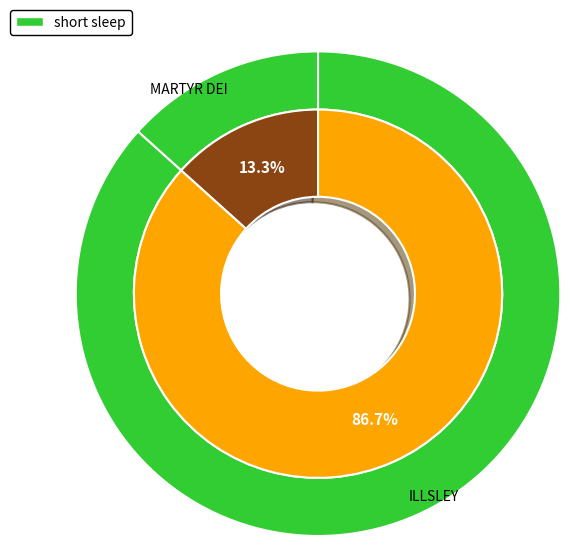

To the nearest percent, what is the difference between the MARTYR DEI and ILLSLEY slice percentages?

73%